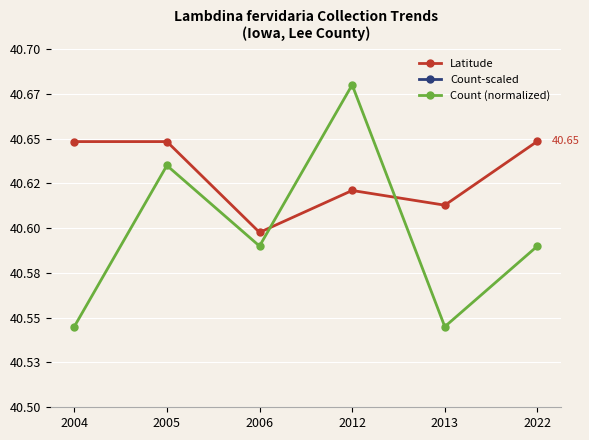

What is the average value of the Latitude series?

40.6